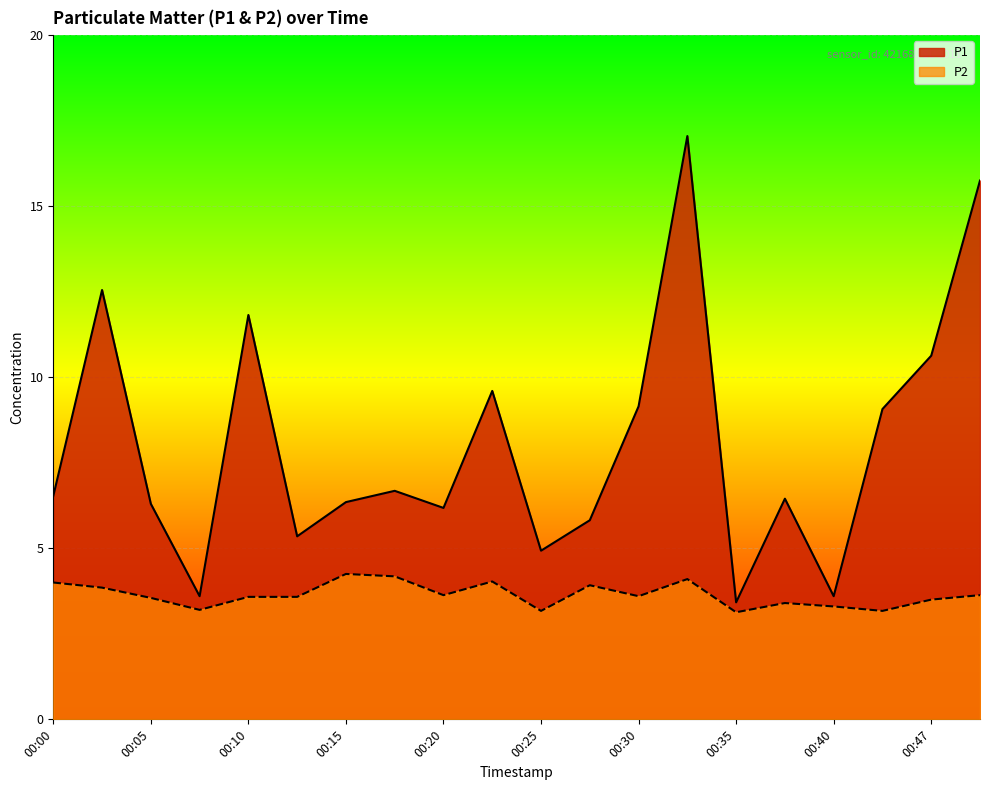

Which label corresponds to the largest value in the chart?

00:32